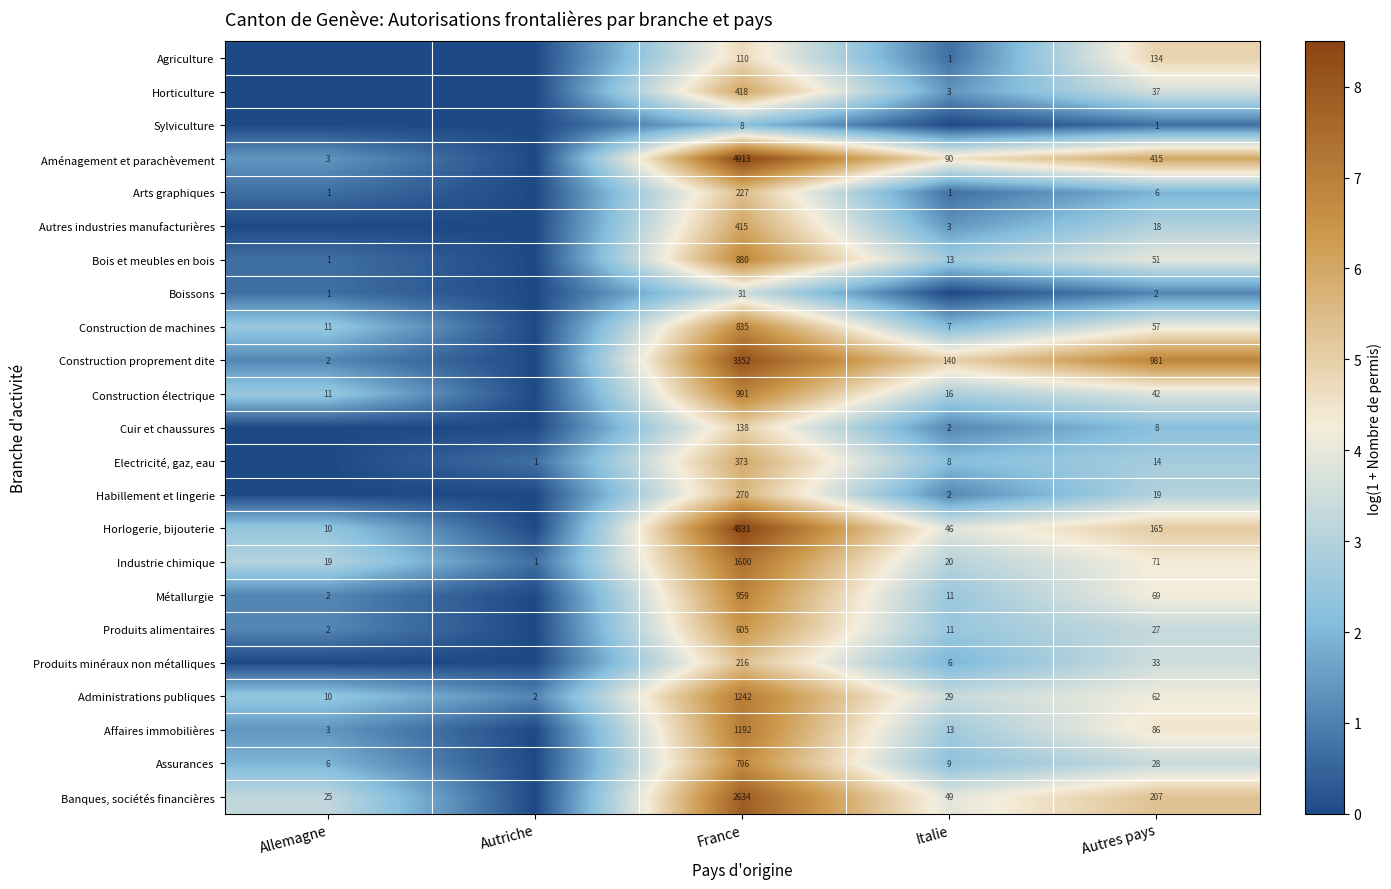

Is it true that Arts graphiques equals 6 at Autres pays?

True